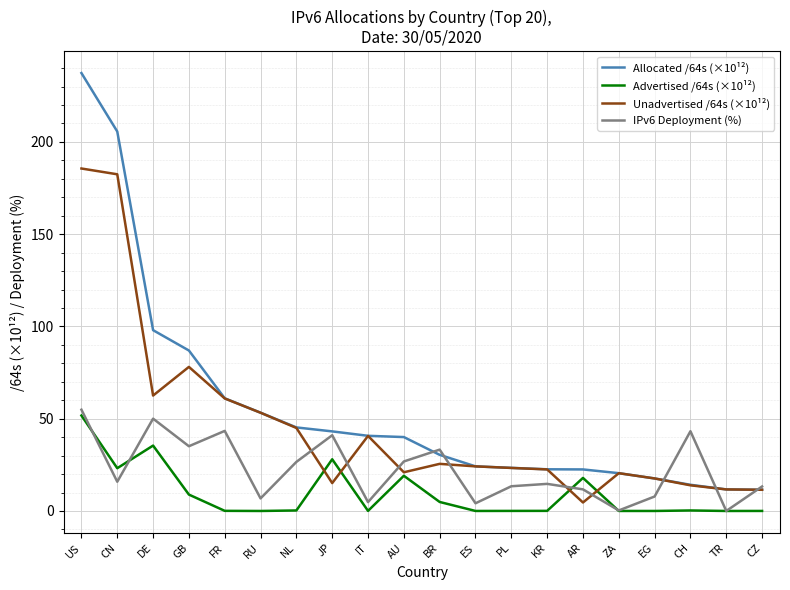

What is the average value of the Allocated /64s (×10¹²) series?

55.5